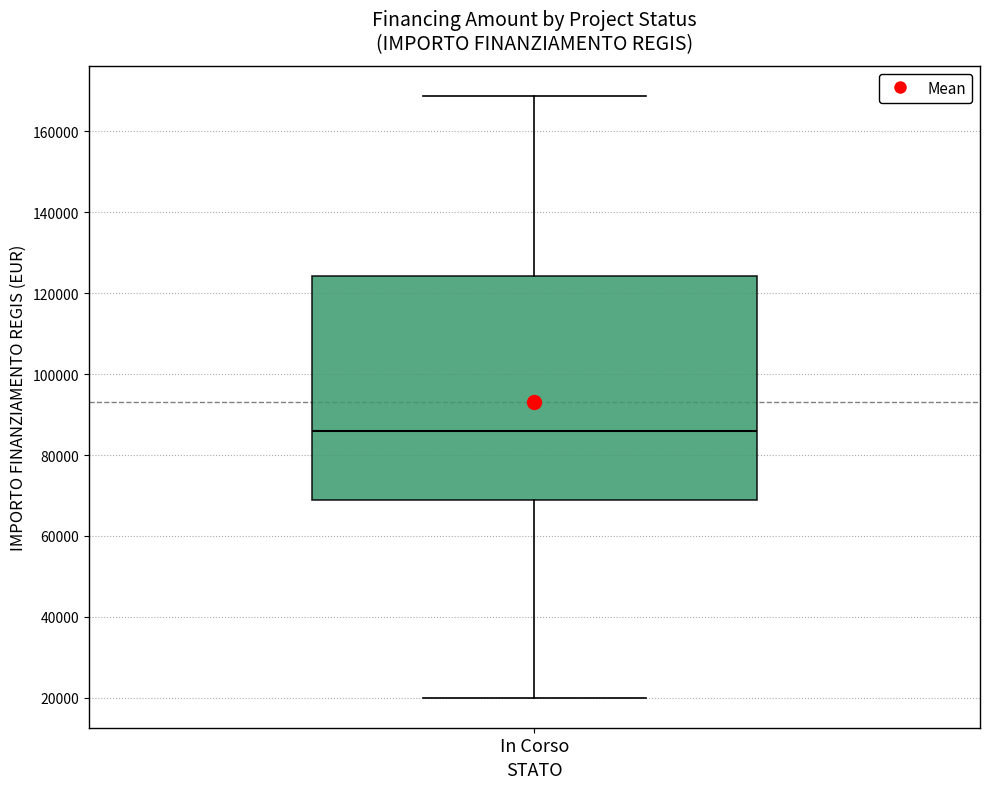

Transcribe this box plot: give where the median line is, the range the box spans, and where the two whiskers end, as read against the y-axis. The values are not printed on the chart, so give them approximately, as read against the axis.

median 86000, box 68000 to 124000, whiskers 20000 to 168000